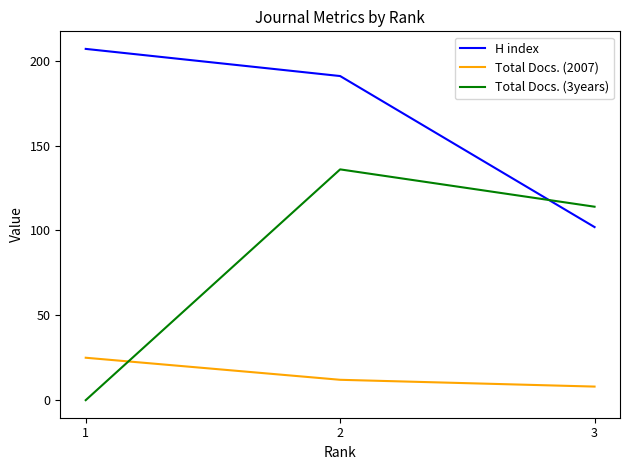

Reading left to right, list all the values displayed in this chart.

H index: 207	191	102
Total Docs. (2007): 25	12	8
Total Docs. (3years): 0	136	114